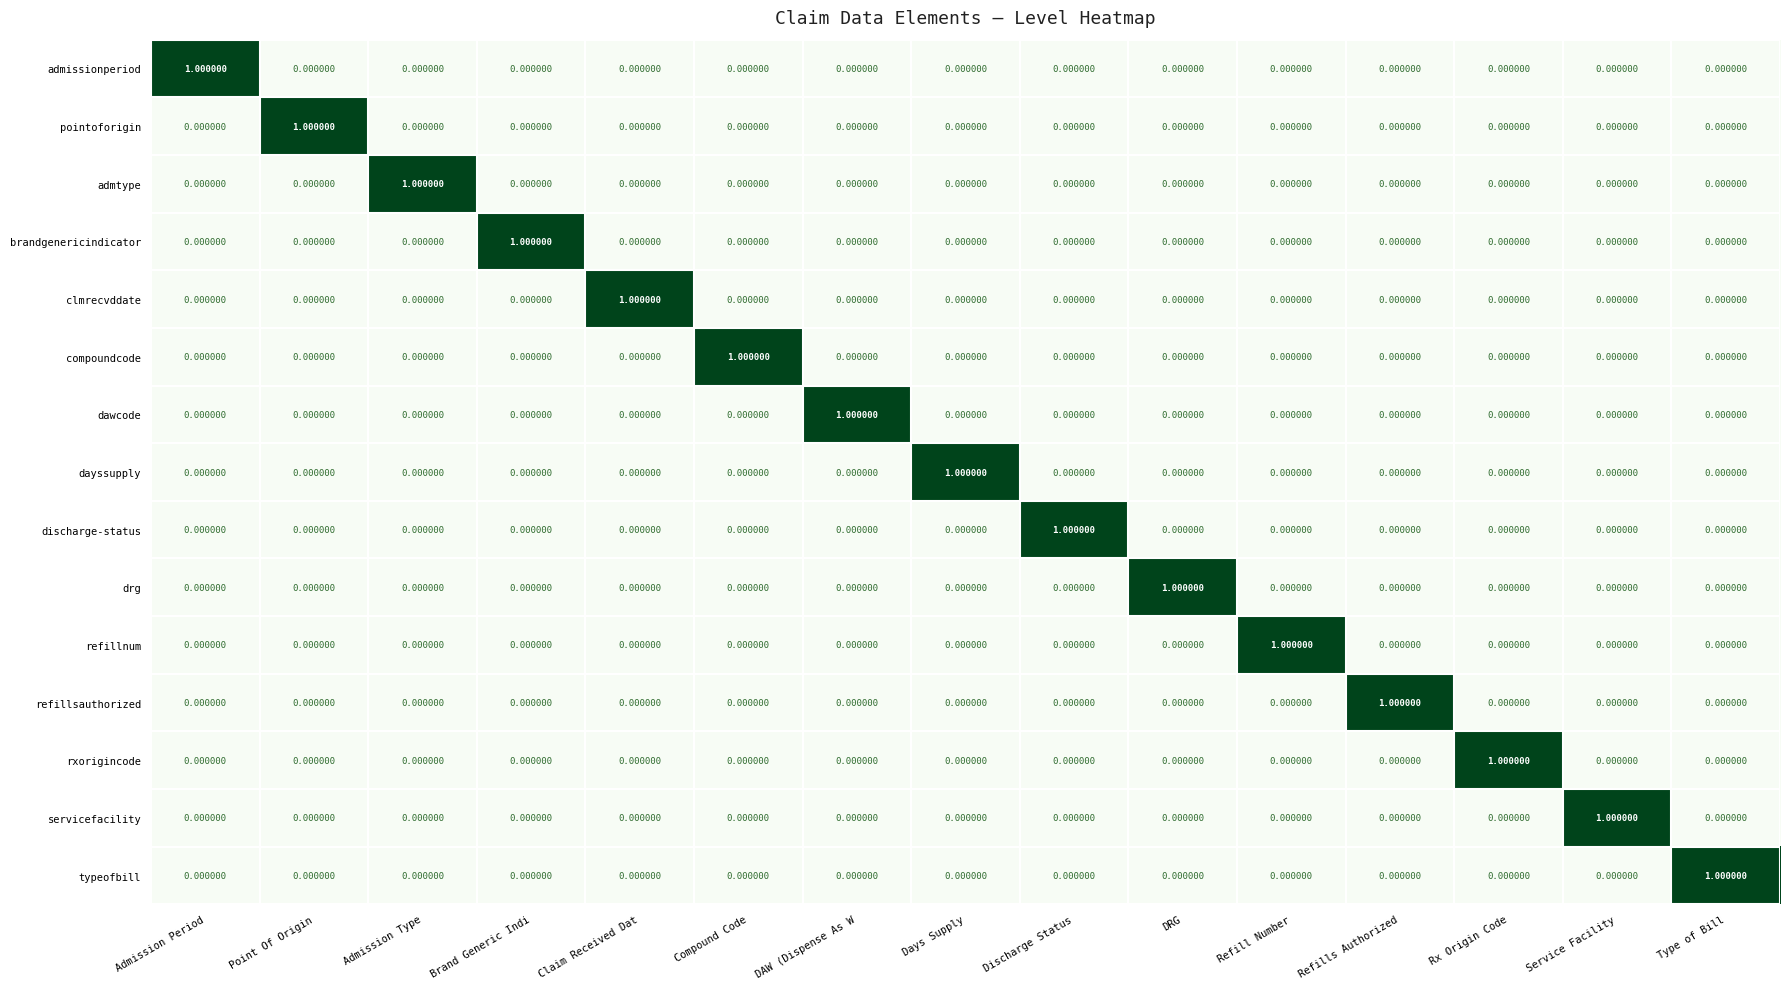

At how many categories does at least one series exceed 0?

15